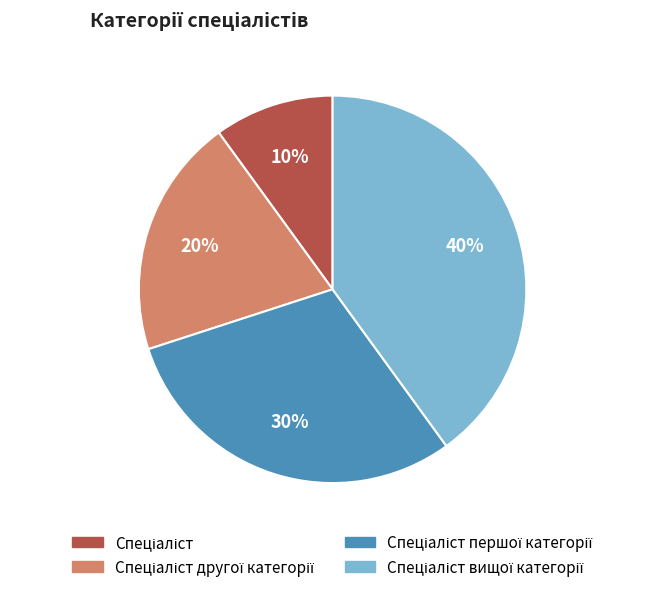

How many segments does this pie chart have?

4